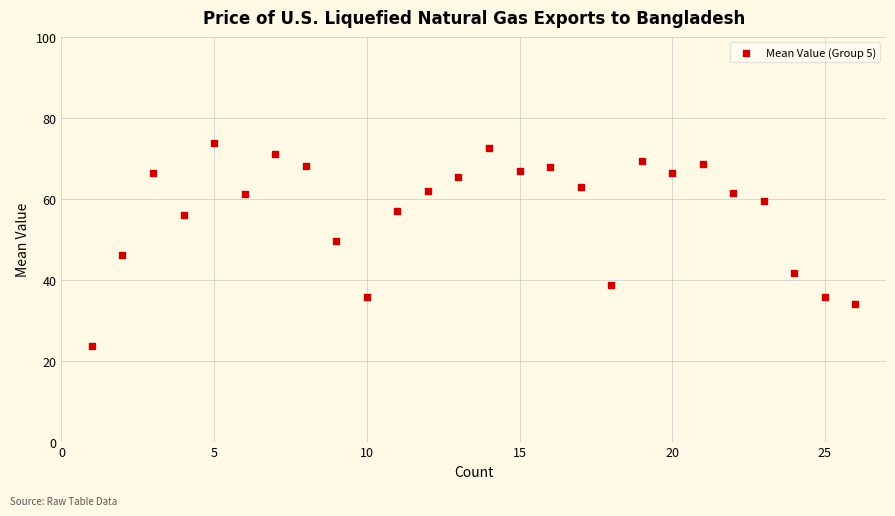

What is the range of Y values (max minus min)?

50.1